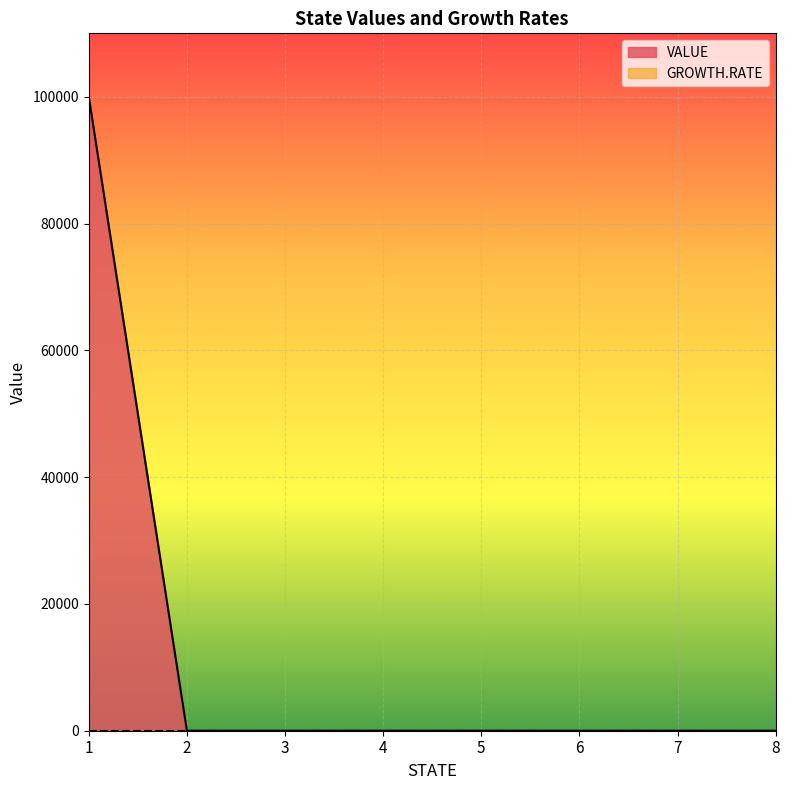

Reading left to right, list all the values displayed in this chart.

100000	0	0	0	0	0	0	0